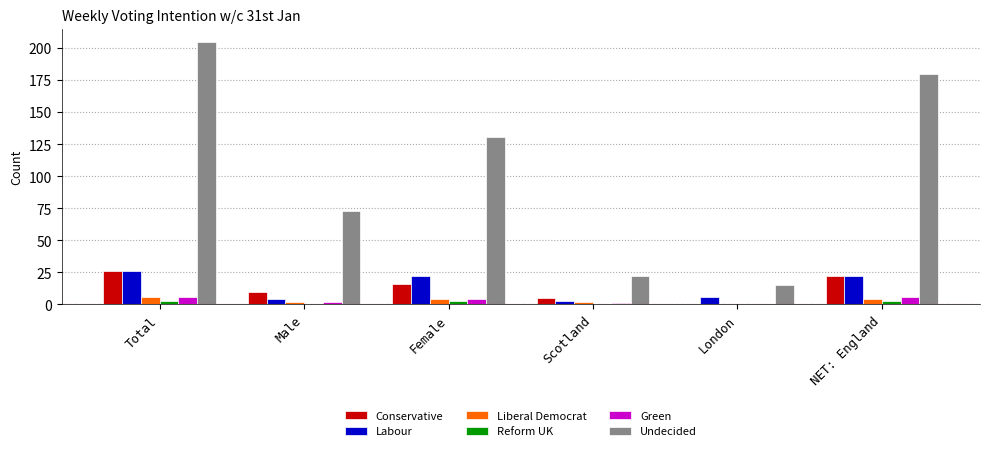

What is the sum of all Reform UK values?

9